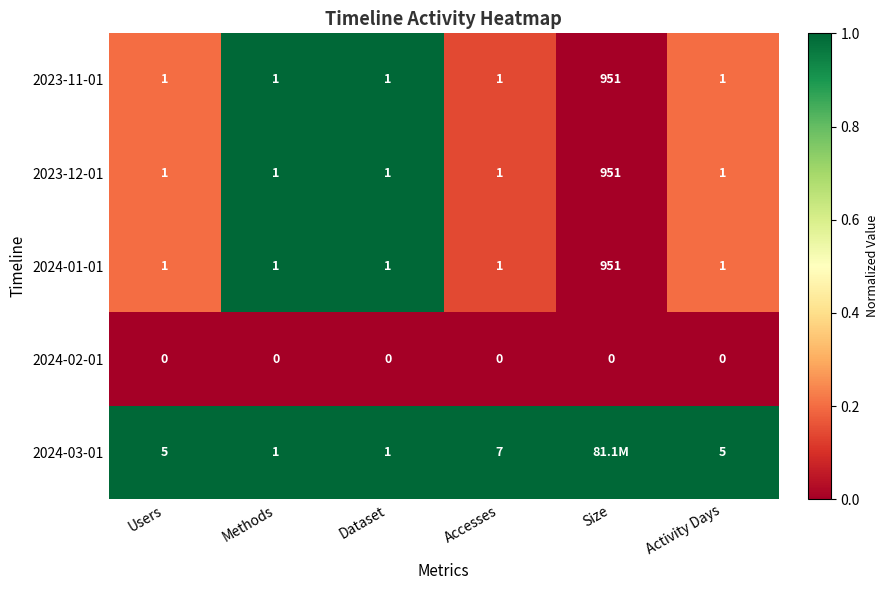

What is the greatest value displayed?

1.0